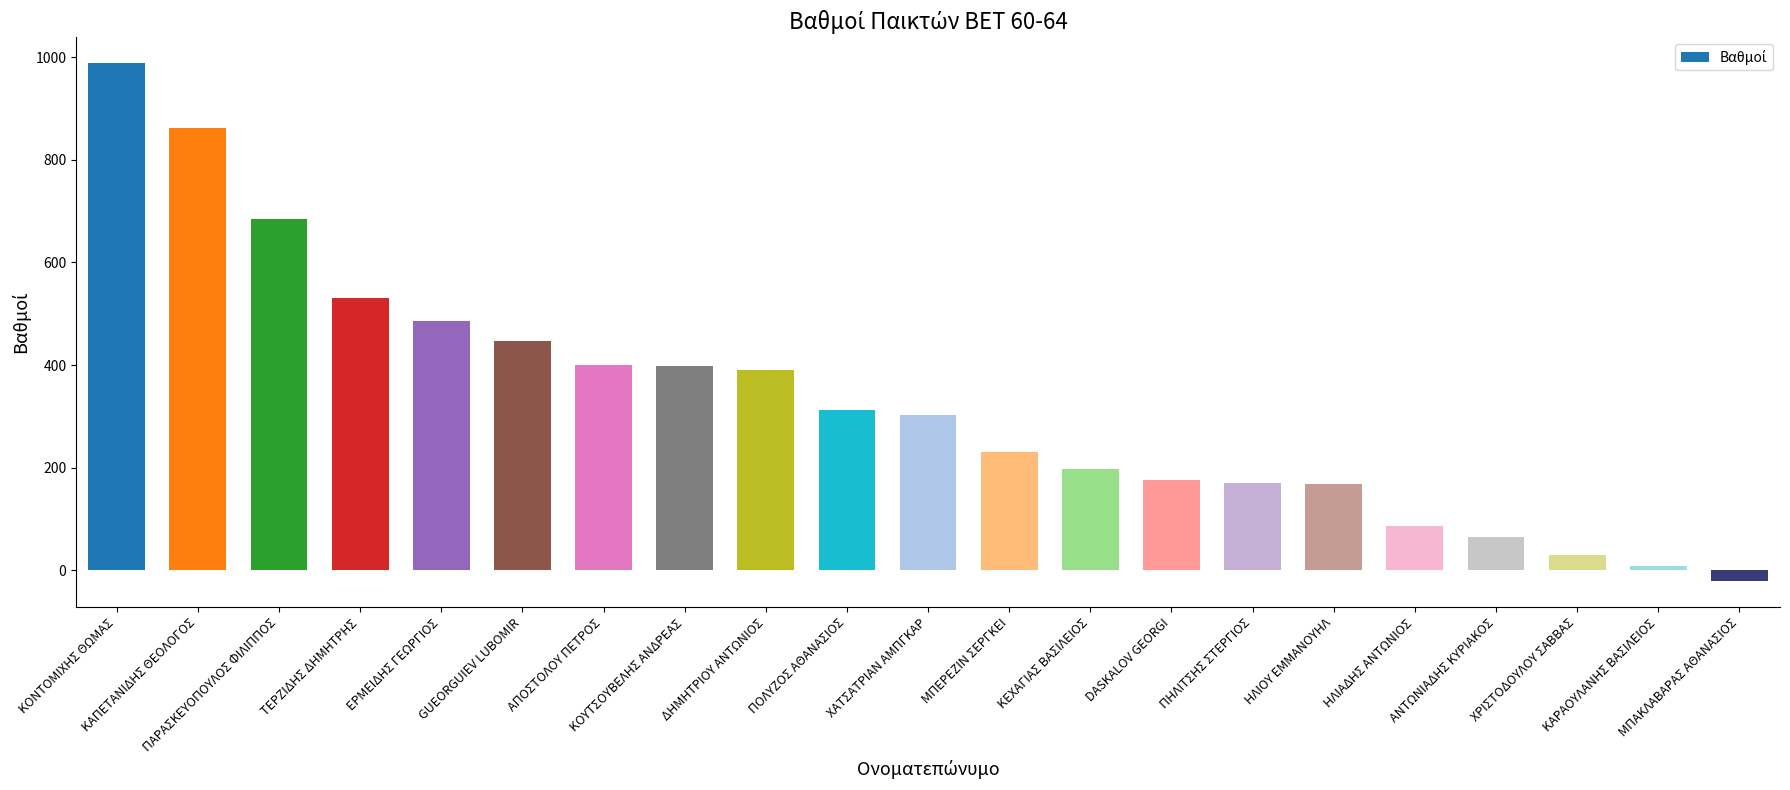

What is the change in value from ΧΡΙΣΤΟΔΟΥΛΟΥ ΣΑΒΒΑΣ to ΜΠΑΚΛΑΒΑΡΑΣ ΑΘΑΝΑΣΙΟΣ?

-51.0